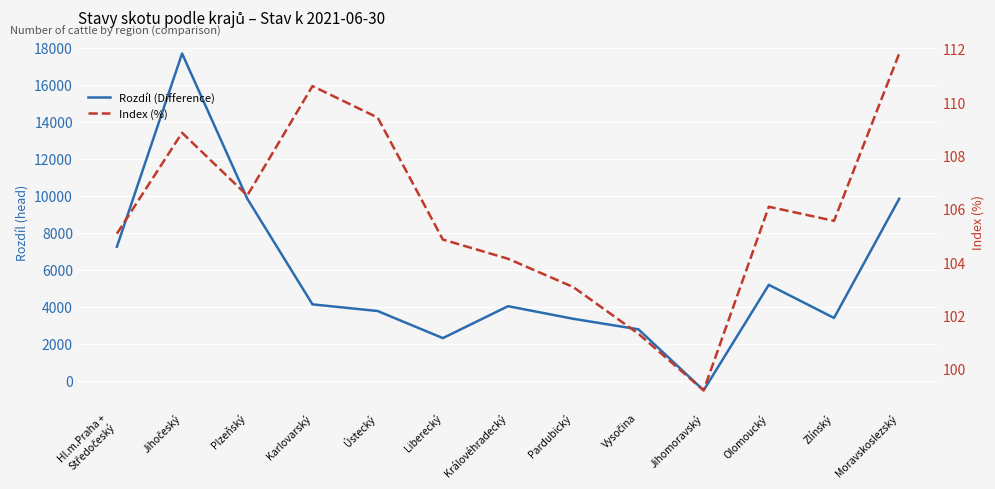

Which series has the largest total across all categories?

Rozdíl (Difference)